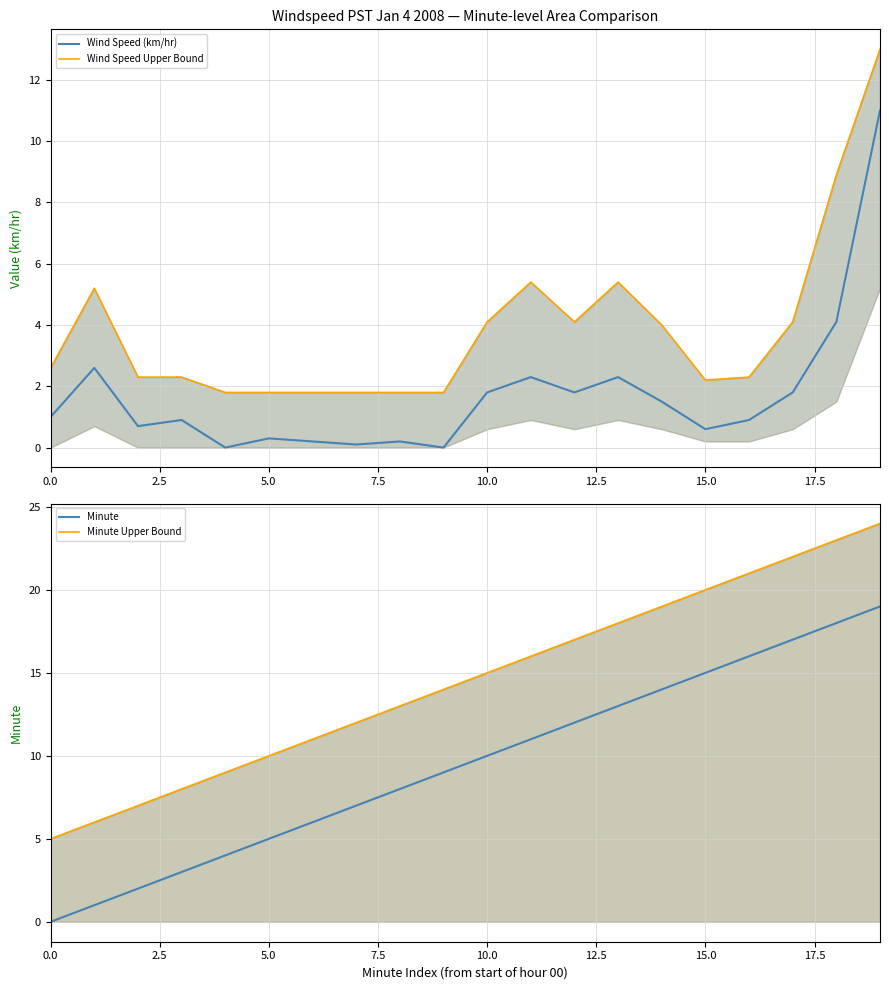

What is the difference between the Minute Upper Bound values at 19 and 17?

2.0